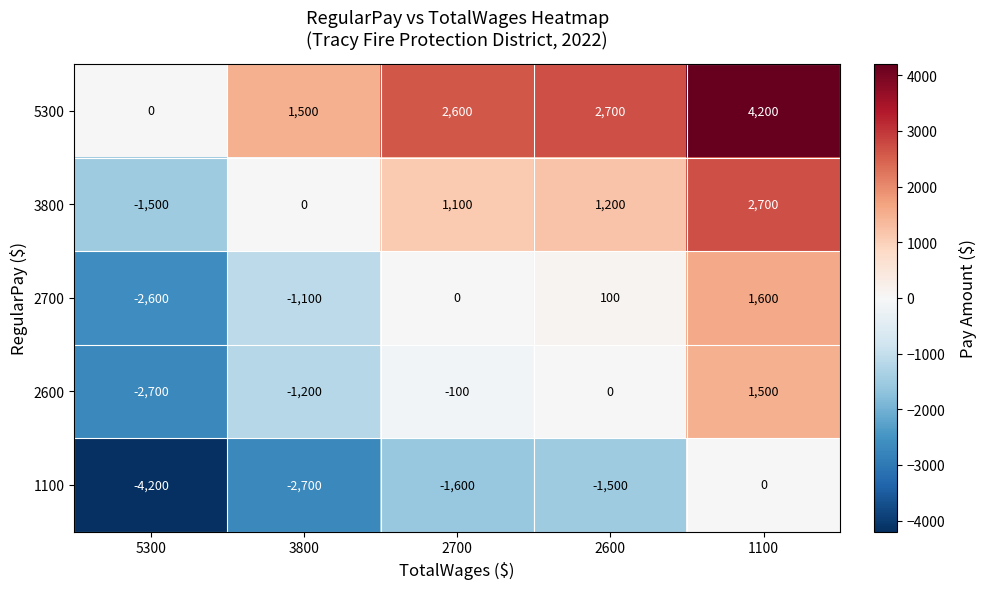

At how many categories does at least one series exceed 520?

4